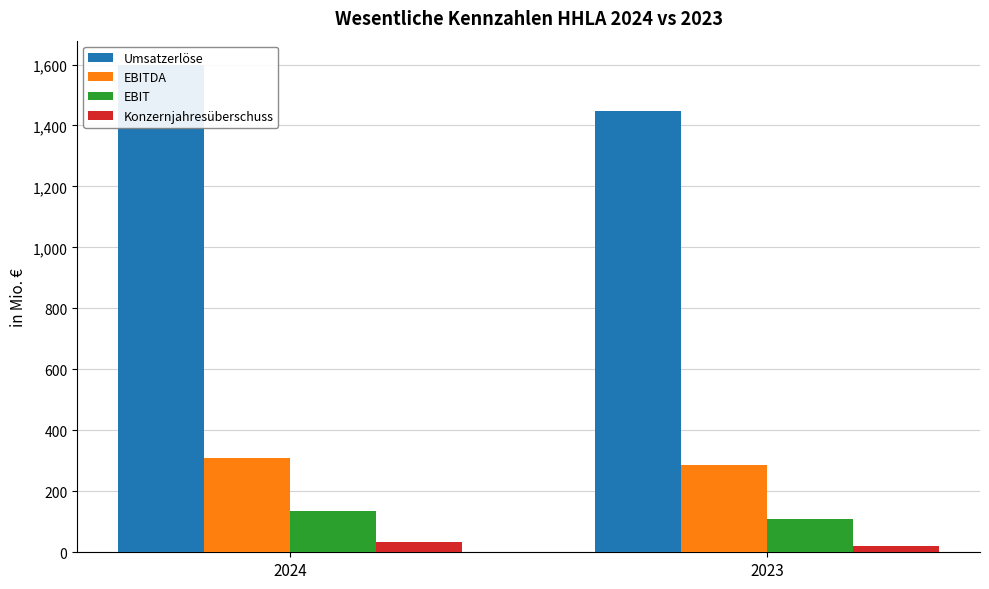

Reading right to left, what are all the values shown in this chart?

Umsatzerlöse: 2023=1446.8	2024=1598.3
EBITDA: 2023=287.8	2024=309.0
EBIT: 2023=109.4	2024=134.3
Konzernjahresüberschuss: 2023=20.0	2024=32.5